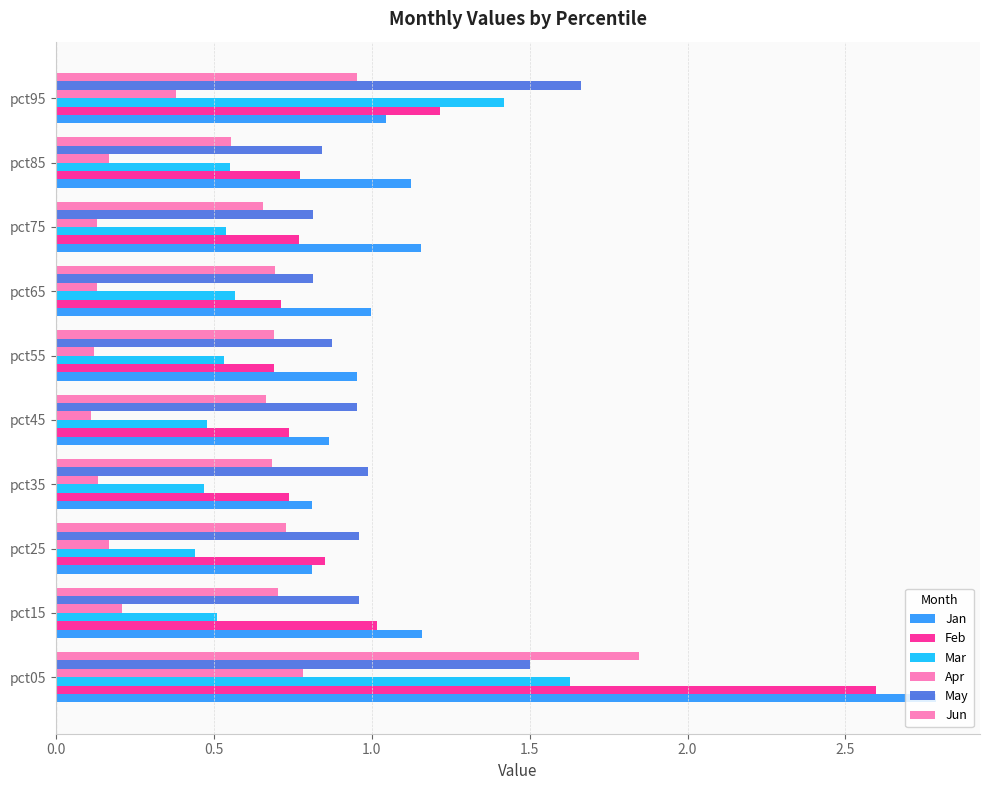

Which series has the widest spread of values?

Jan